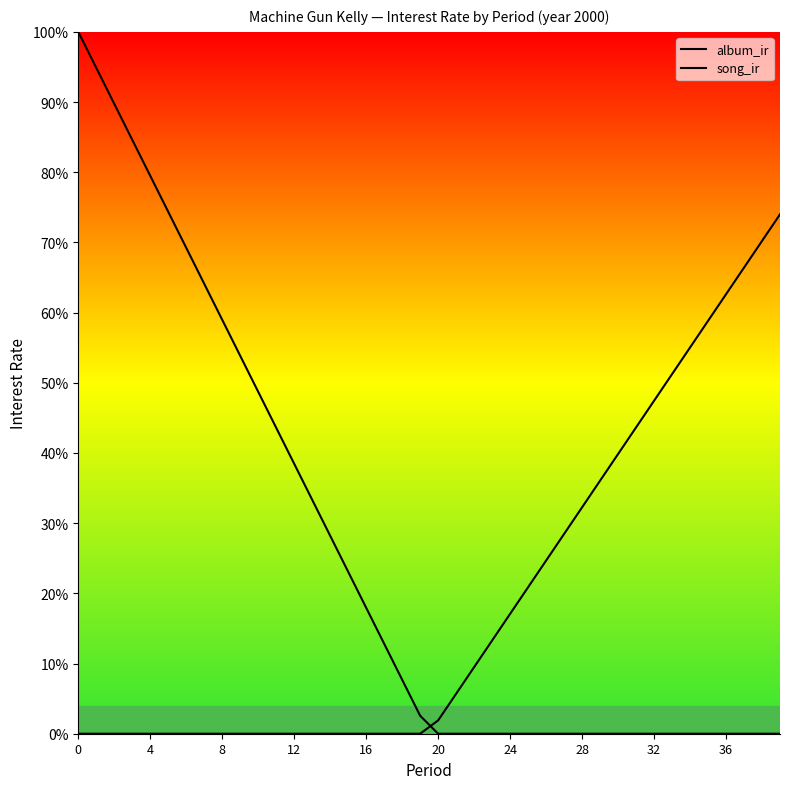

How many intersections are there between song_ir and album_ir?

1